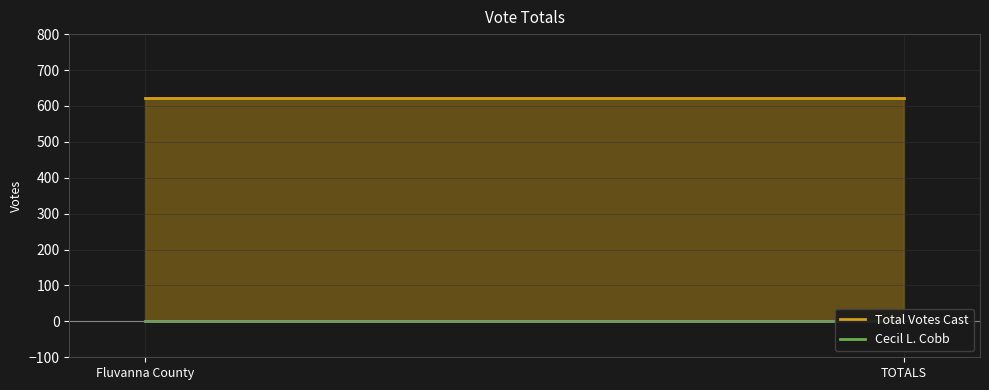

Reading left to right, what are all the values shown in this chart?

Total Votes Cast: 622	622
Cecil L. Cobb: 0	0